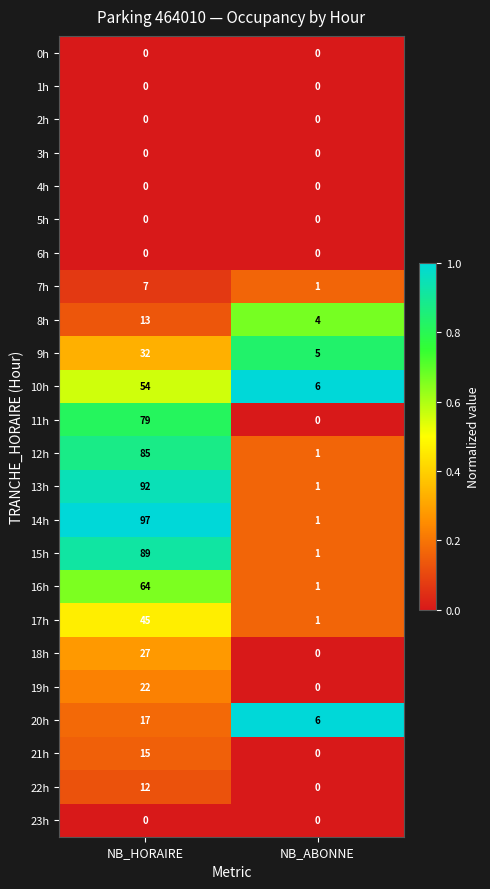

What is the difference between the maximum and minimum values in the 22h series?

12